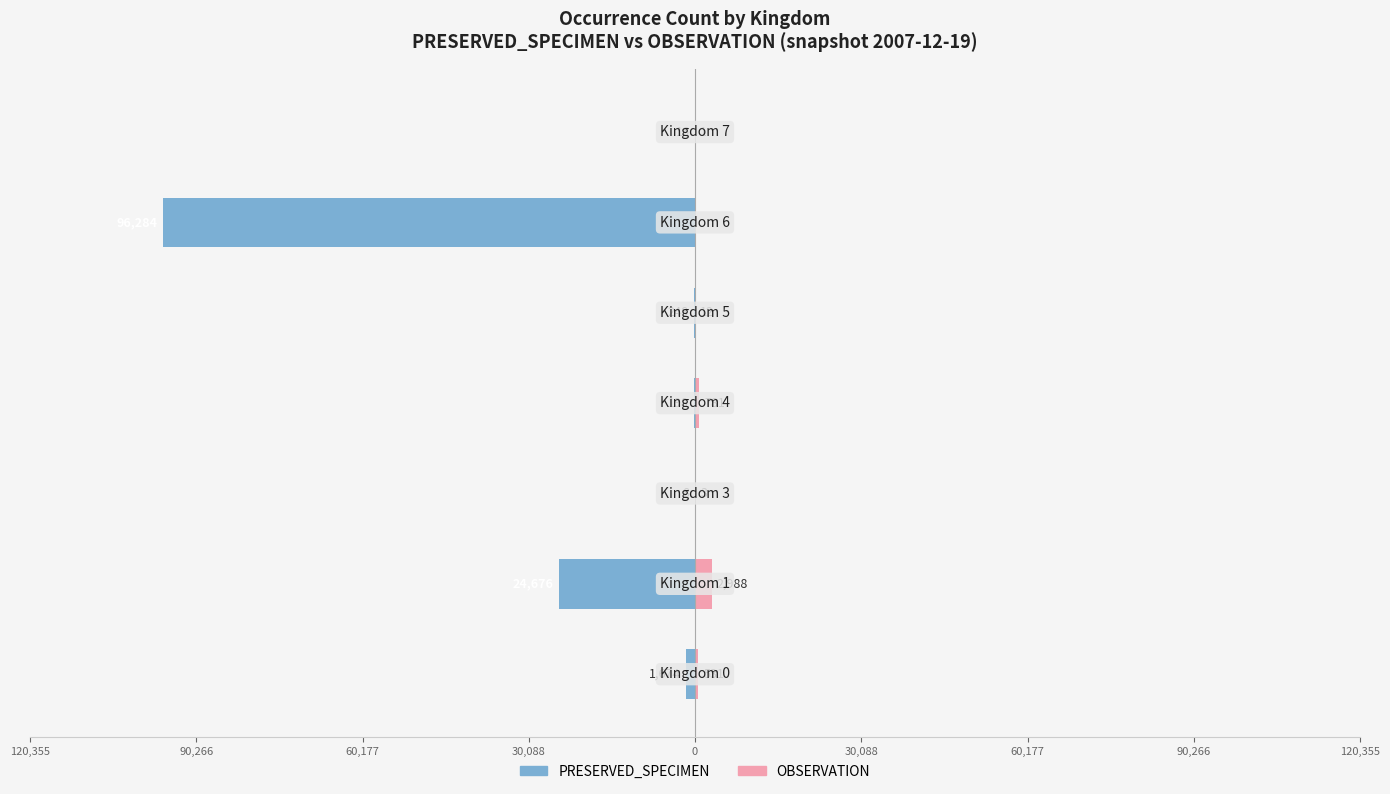

What is the maximum value for OBSERVATION?

2988